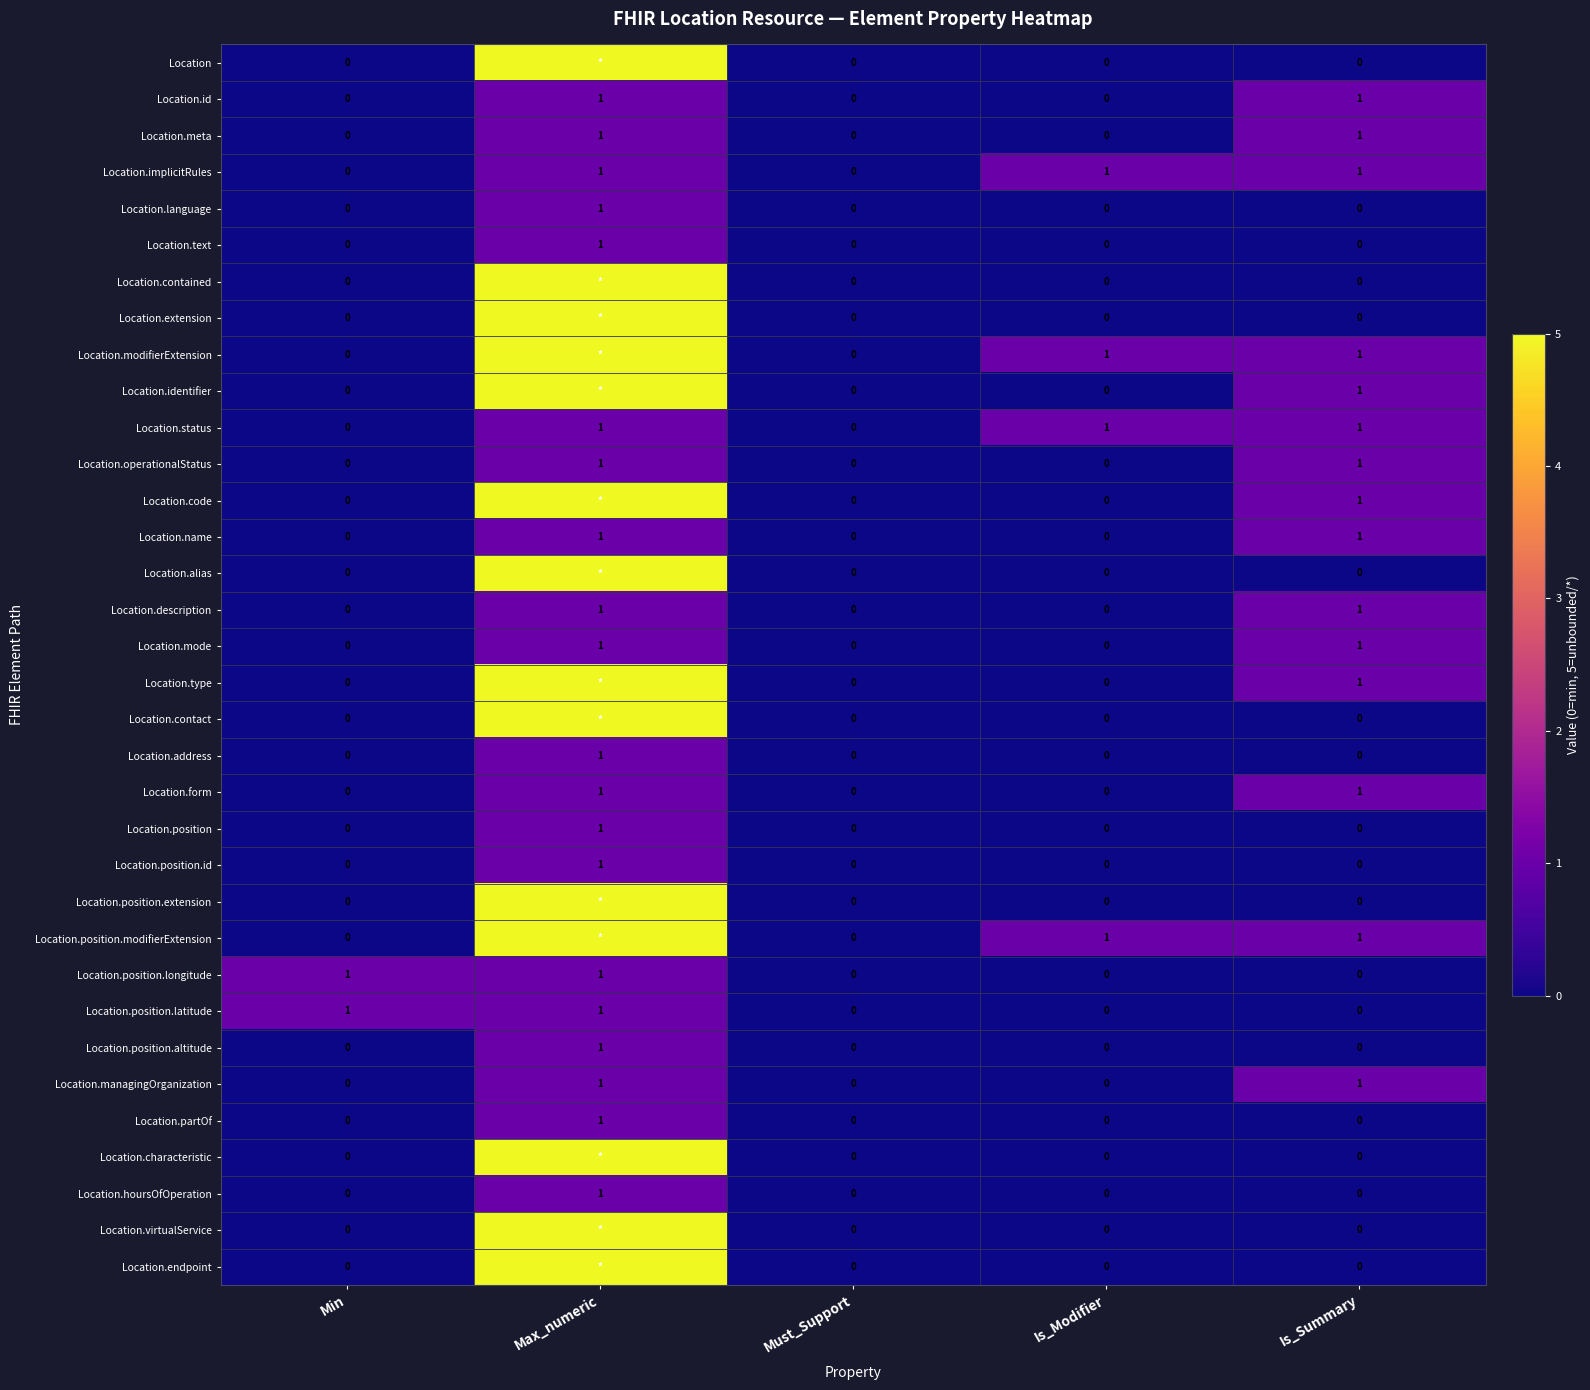

What is the total value across all series at Is_Summary?

15